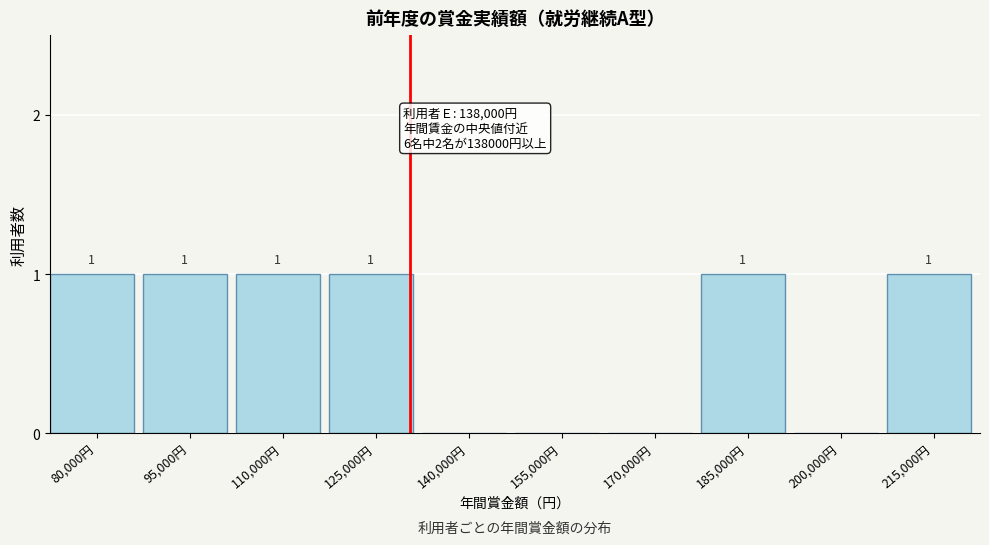

Reading right to left, transcribe all the data shown in this chart.

215,000円=1	200,000円=0	185,000円=1	170,000円=0	155,000円=0	140,000円=0	125,000円=1	110,000円=1	95,000円=1	80,000円=1